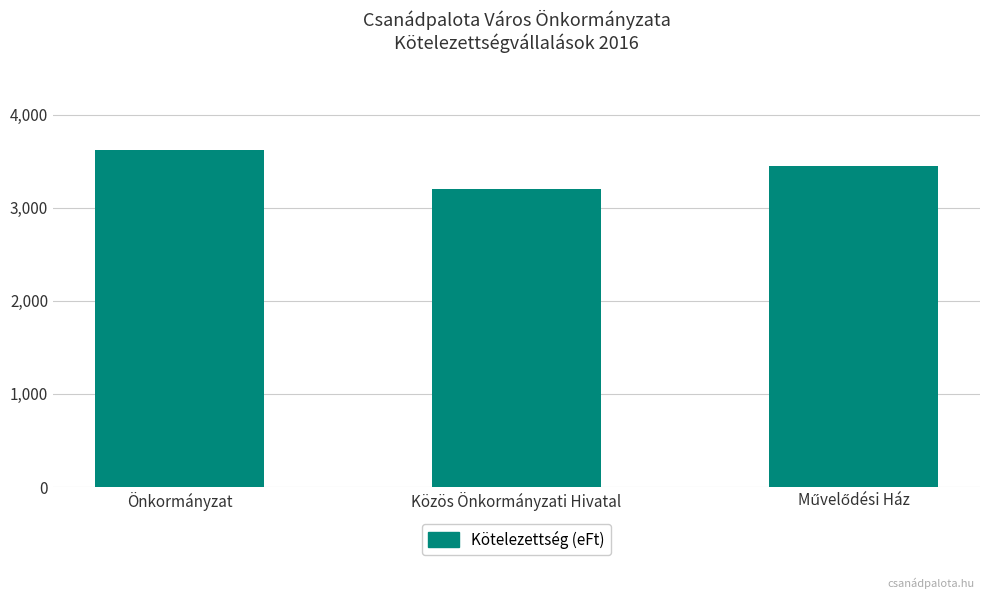

What is the minimum value shown in the chart?

3199